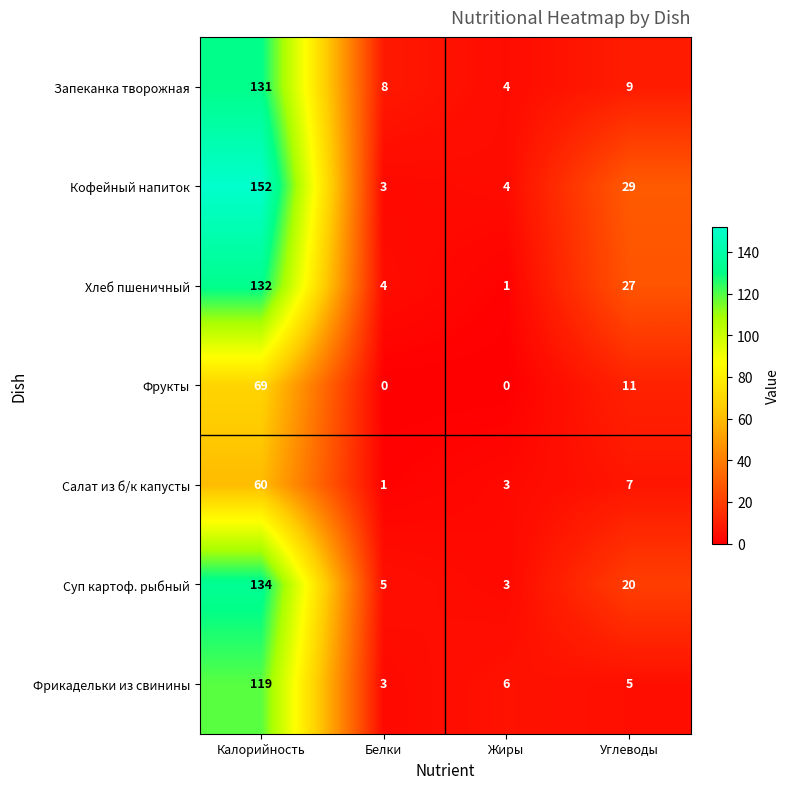

What is the greatest value displayed?

152